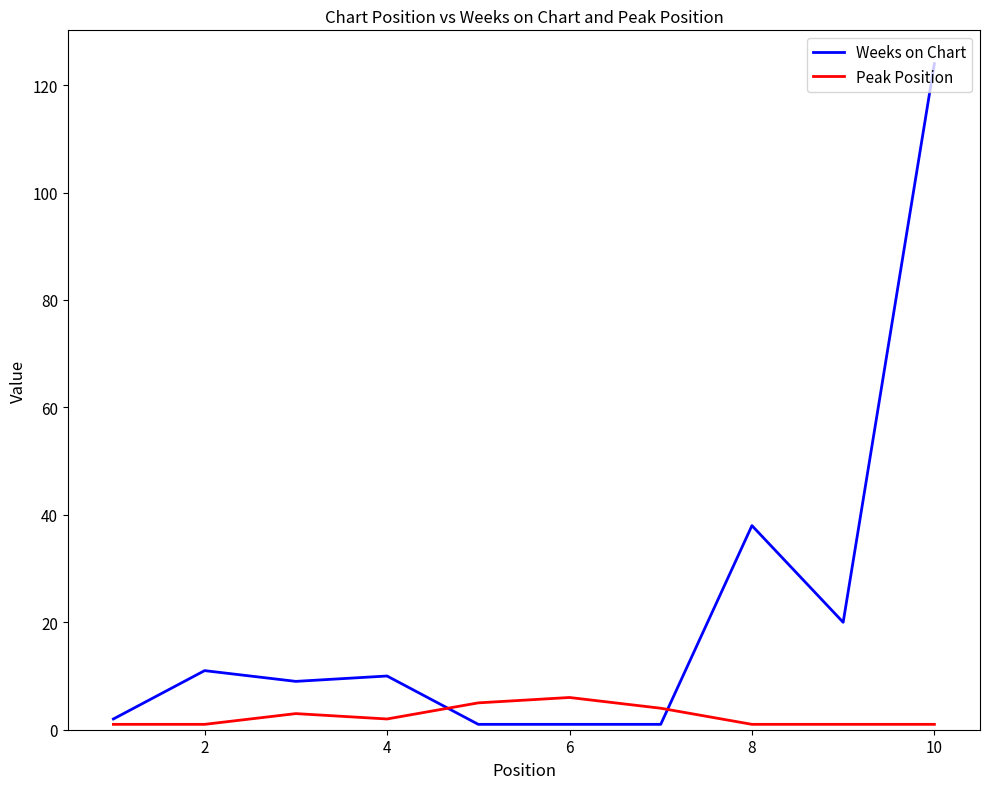

List the series in order of their peak value, lowest first.

Peak Position, Weeks on Chart